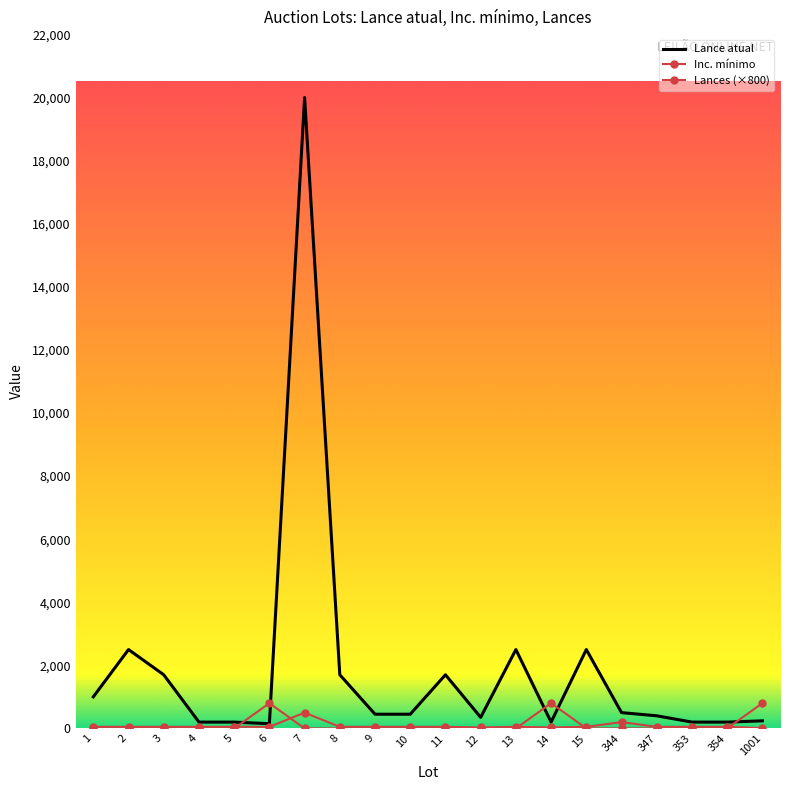

After their last crossing, which series has the higher values: Lance atual or Lances?

Lances